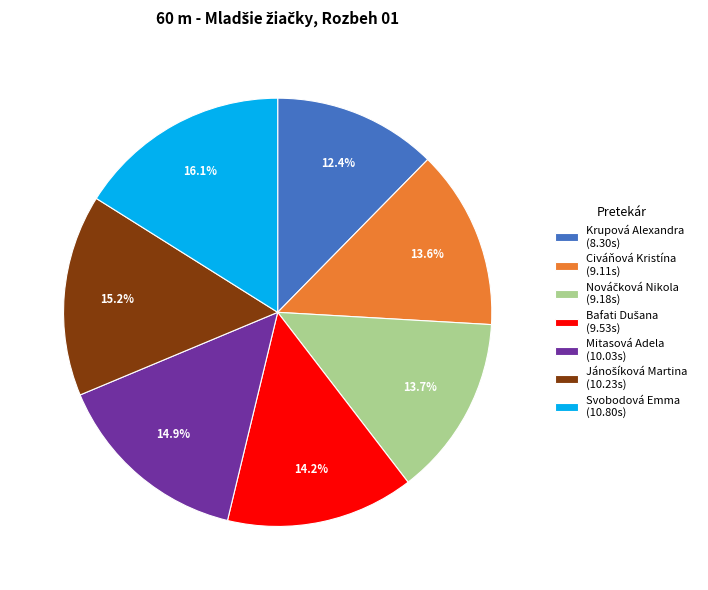

Is Krupová Alexandra (8.30s) the majority of the pie?

No